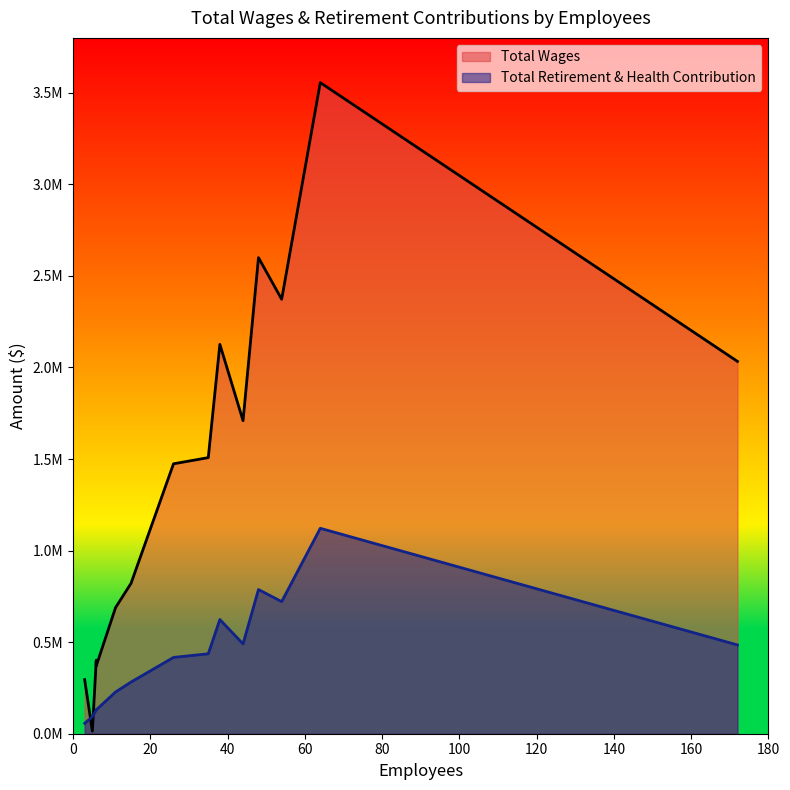

What are all the series names shown in the legend?

Total Wages, Total Retirement & Health Contribution